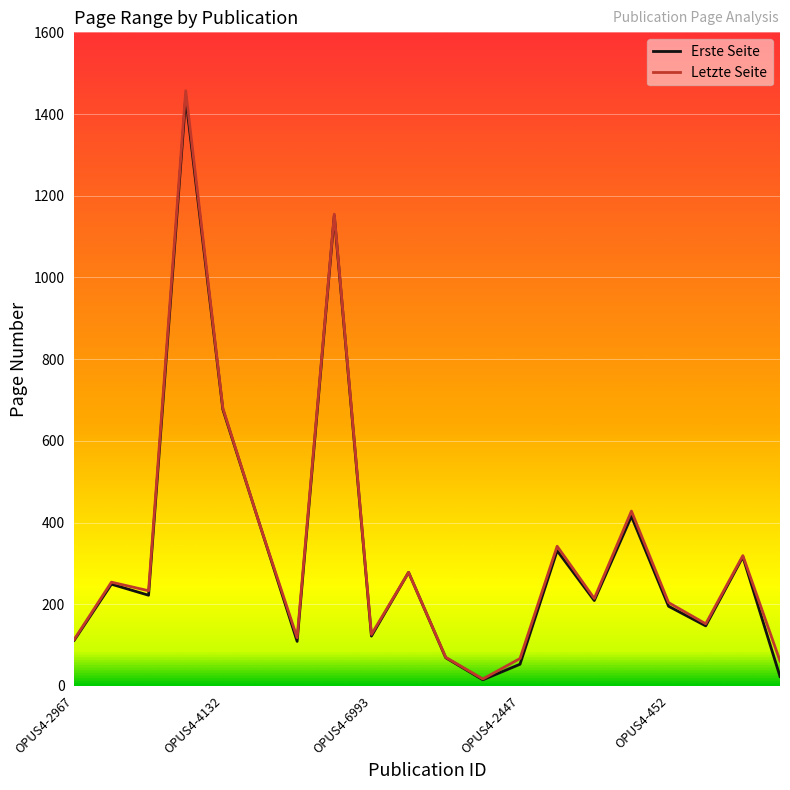

What is the maximum value for Erste Seite?

1440